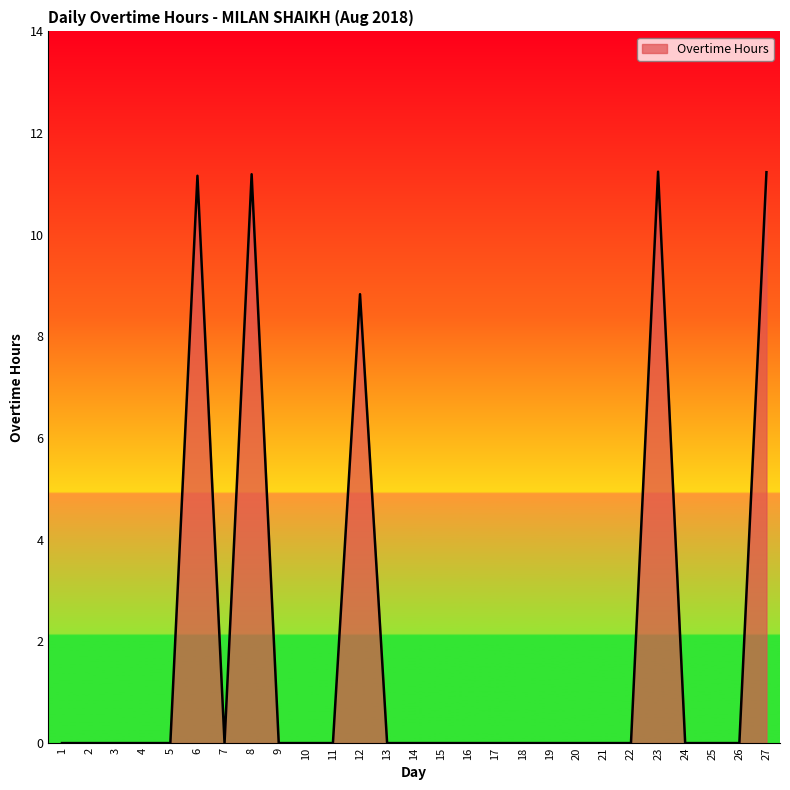

How many series are shown in this chart?

1